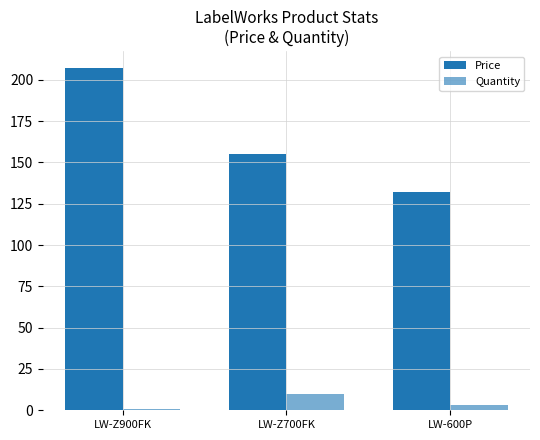

At how many categories does at least one series exceed 153?

2